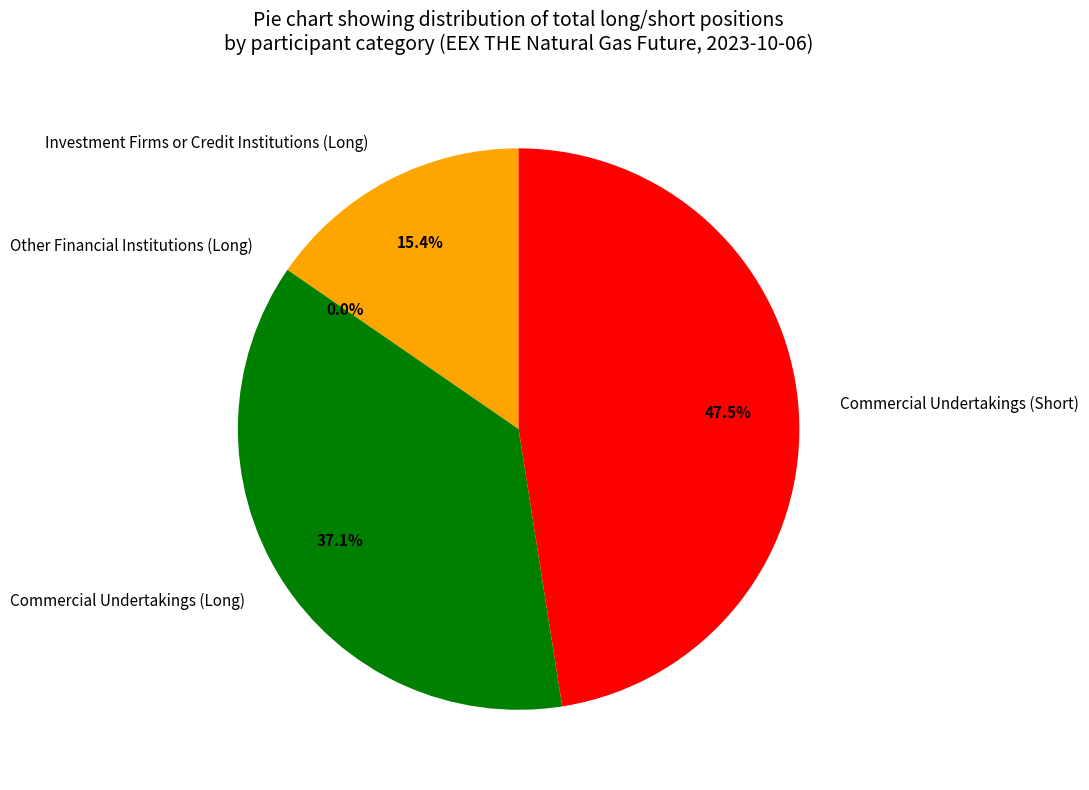

What is the change in value from Investment Firms or Credit Institutions (Long) to Other Financial Institutions (Long)?

-67502397